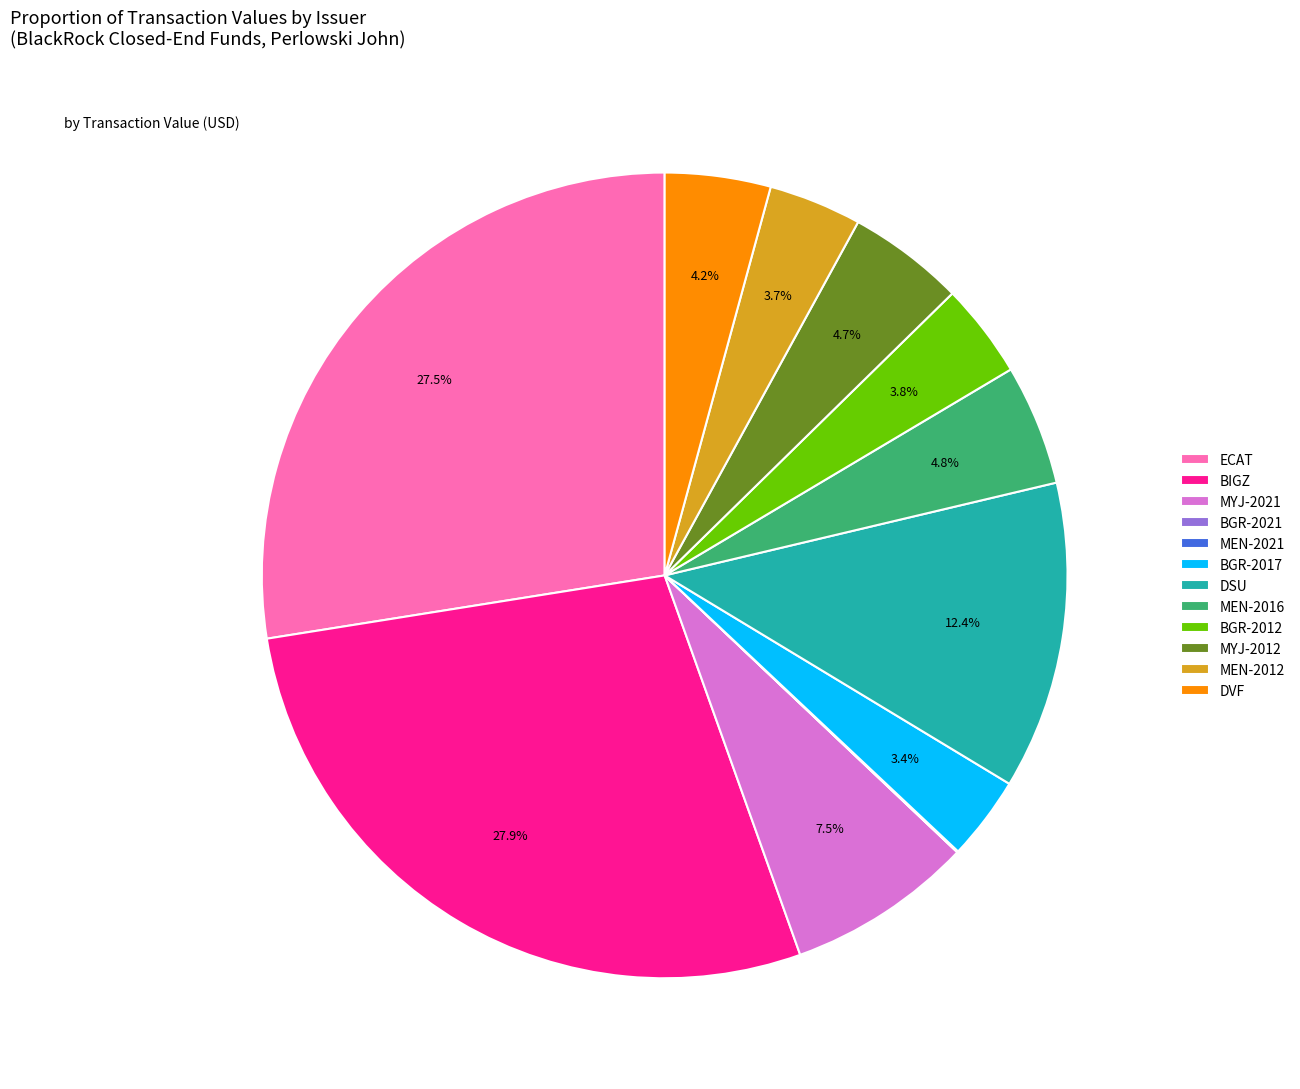

Does any single category account for the majority?

No